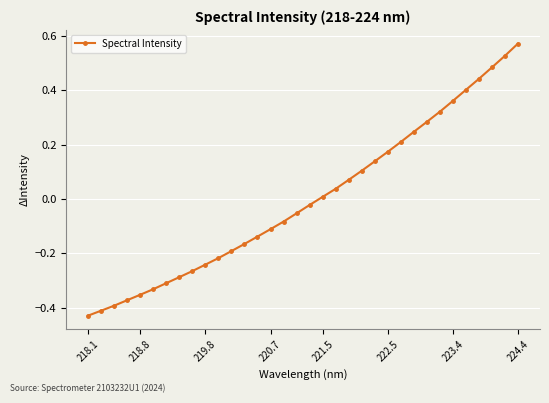

What is the difference between the second highest and minimum values?

1.0